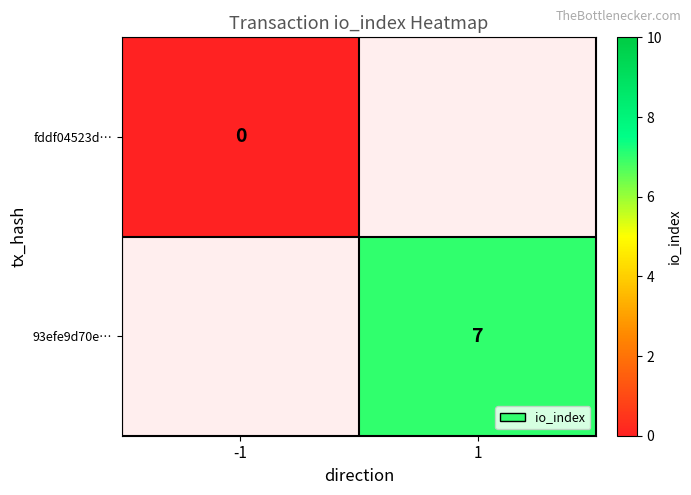

Which has a higher value, -1 or 1?

1